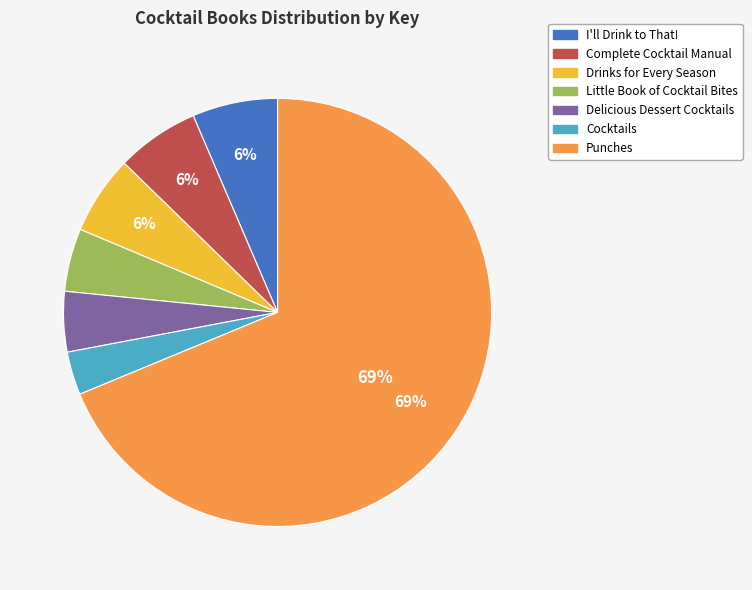

To the nearest percent, what is the average slice percentage?

14%